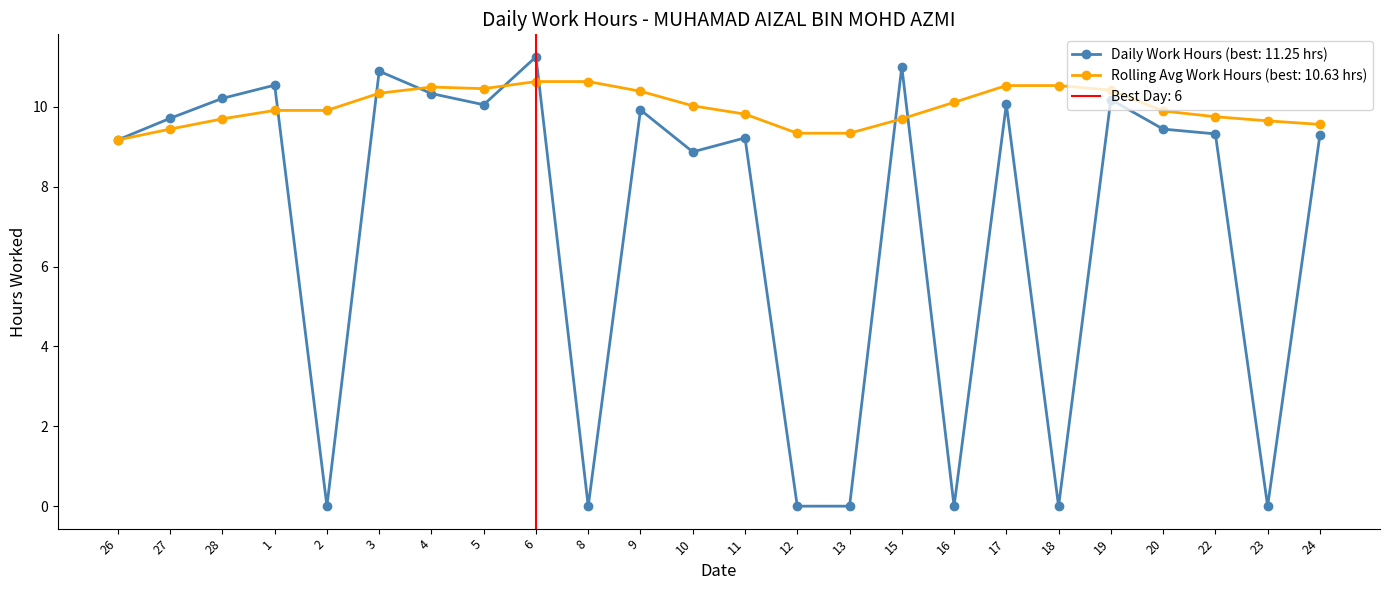

What is the value of the 8th point from the left?

10.1